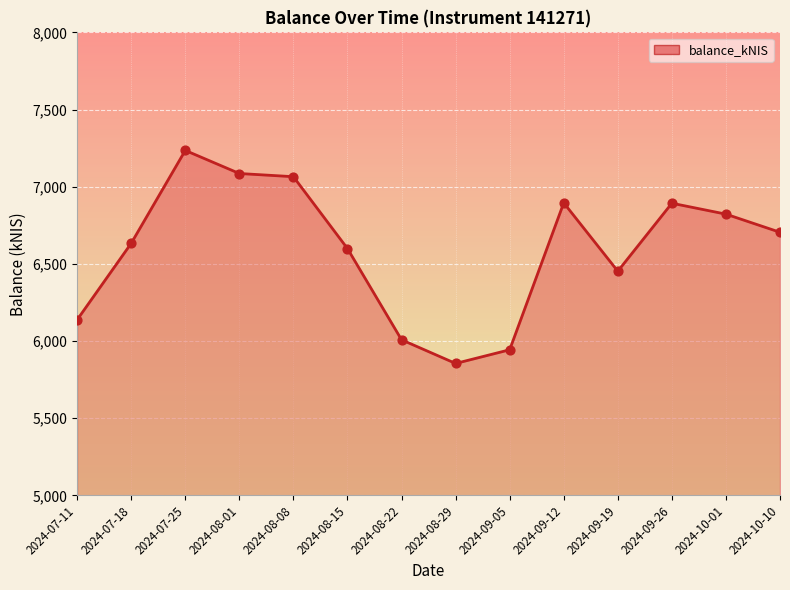

What is the change in value from 2024-09-05 to 2024-09-19?

+509.2